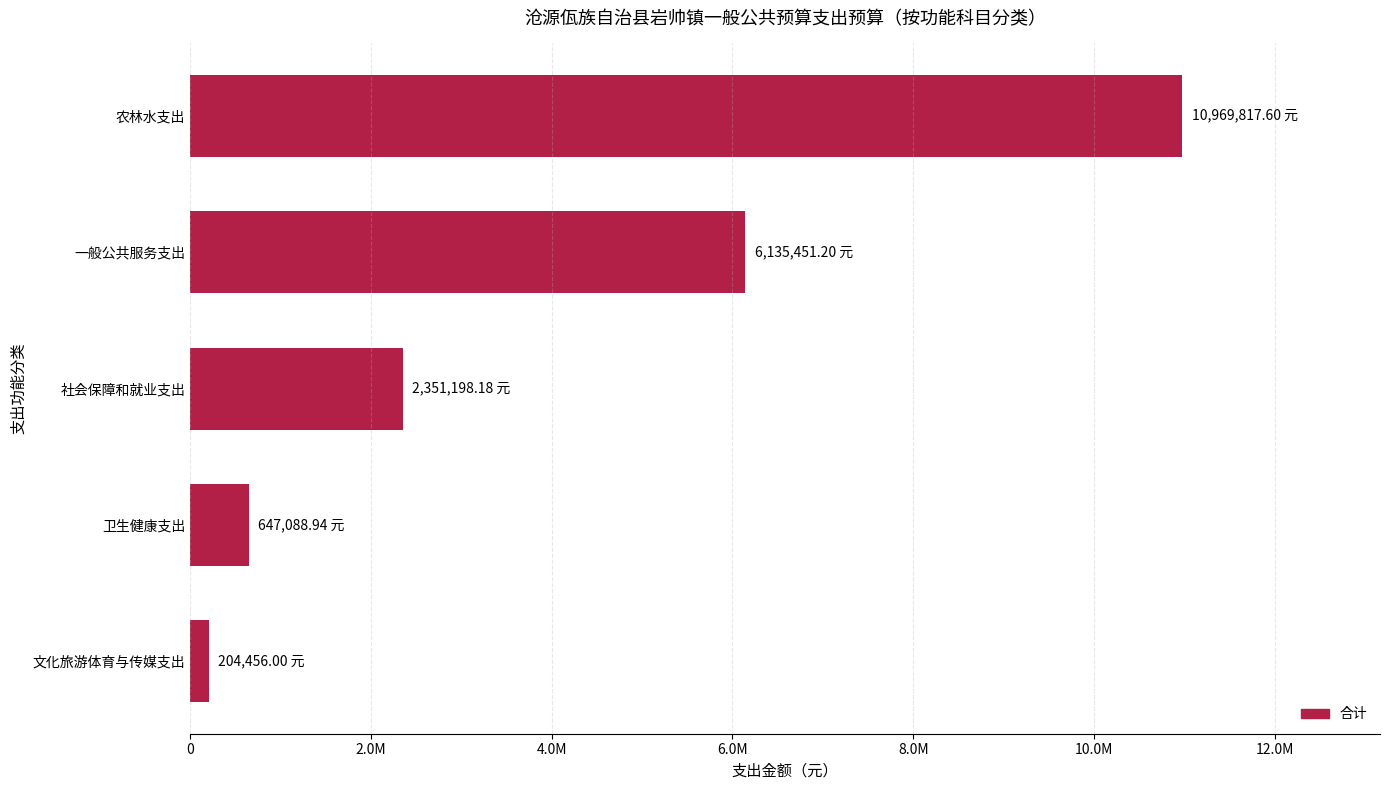

List the labels in order of value, largest first.

农林水支出, 一般公共服务支出, 社会保障和就业支出, 卫生健康支出, 文化旅游体育与传媒支出